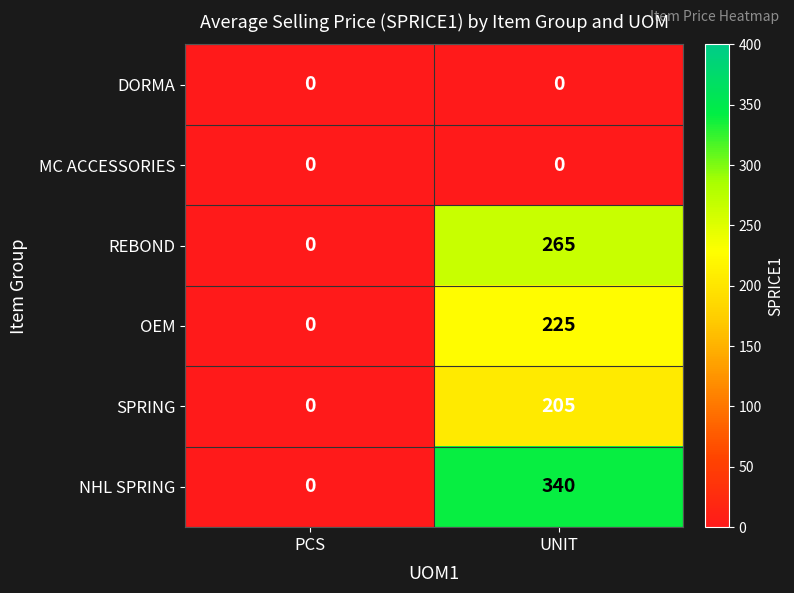

True or false: REBOND has a value of 477 at UNIT.

False